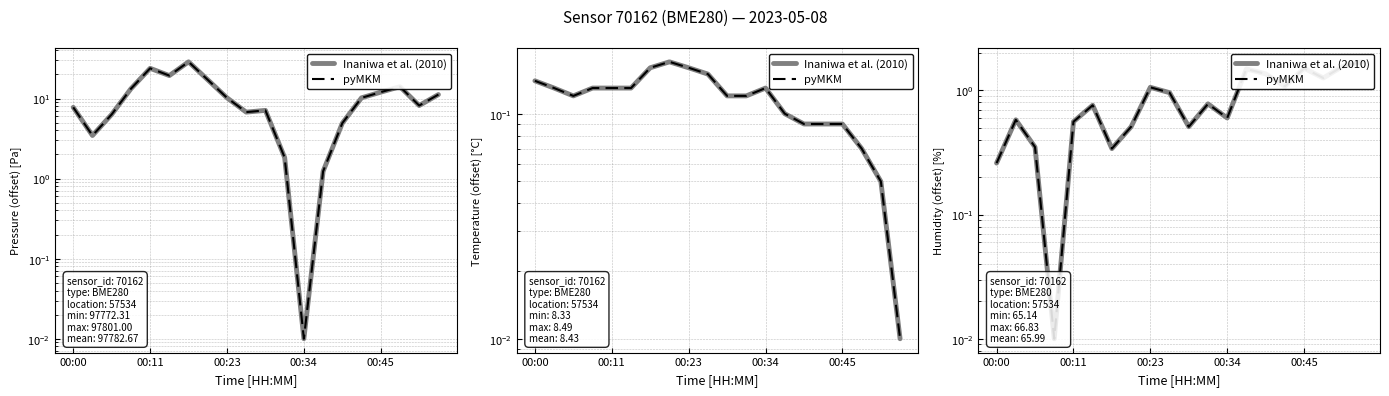

Is the value of Inaniwa et al. (2010) at 11 greater than the value of pyMKM at 12?

Yes